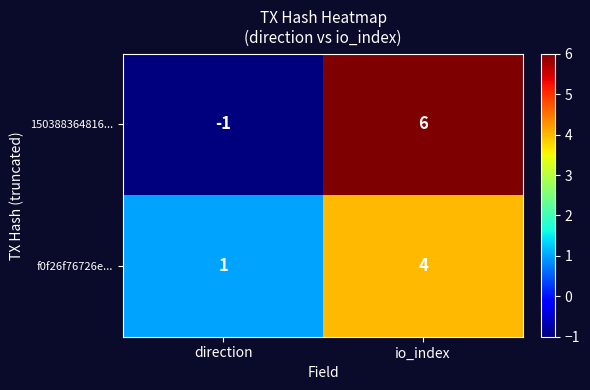

Reading left to right, extract all data points from this chart.

150388364816...: -1	6
f0f26f76726e...: 1	4